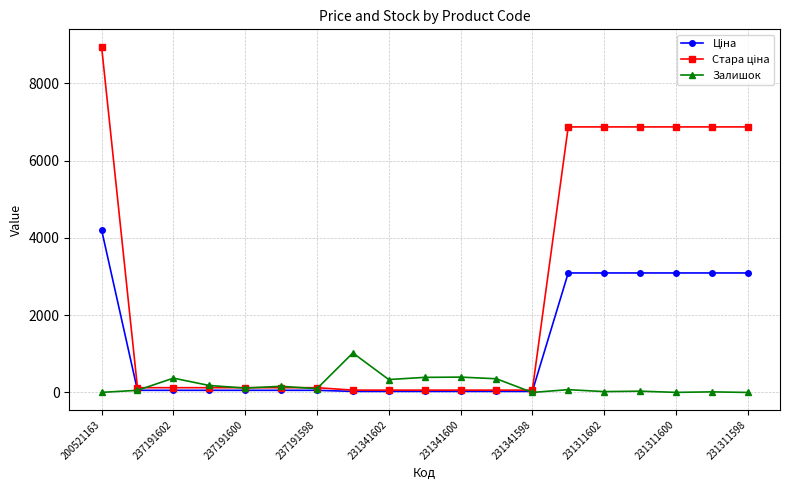

What is the greatest value displayed?

8946.3